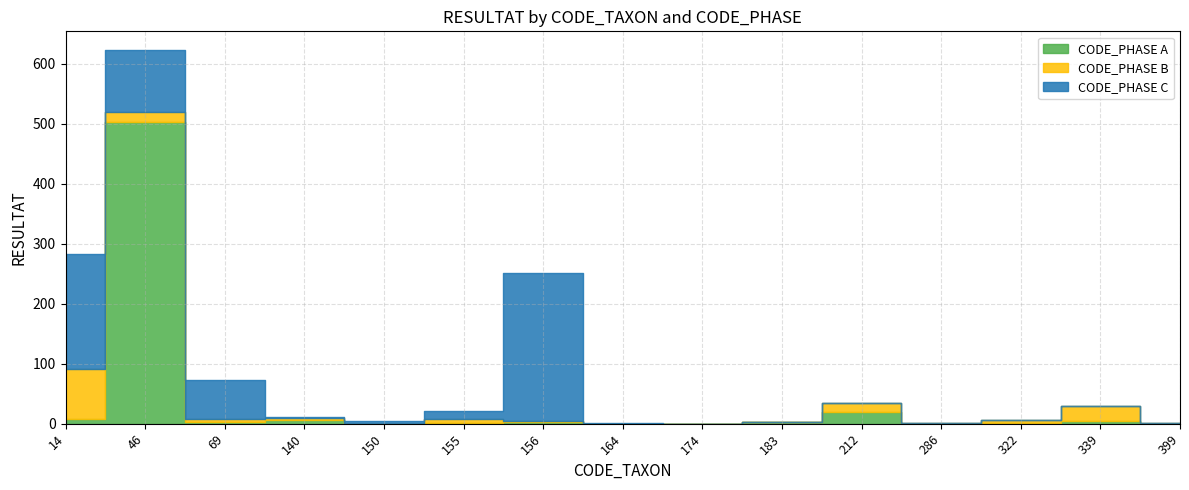

At which category is the sum across all series the highest?

46